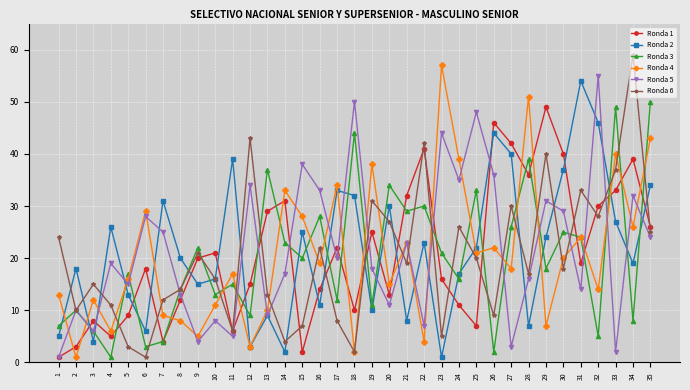

The value of Ronda 5 at 15 is 9. True or false?

False